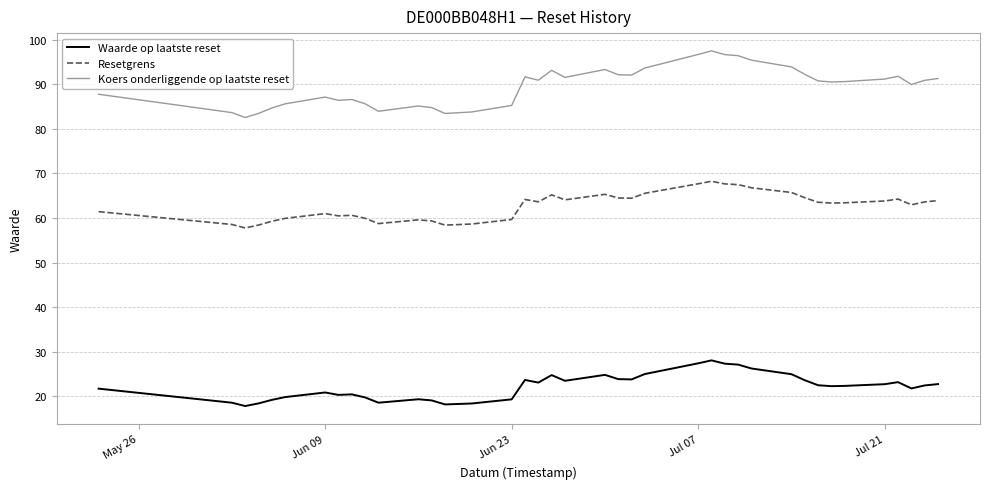

List the series in order of their peak value, lowest first.

Waarde op laatste reset, Resetgrens, Koers onderliggende op laatste reset